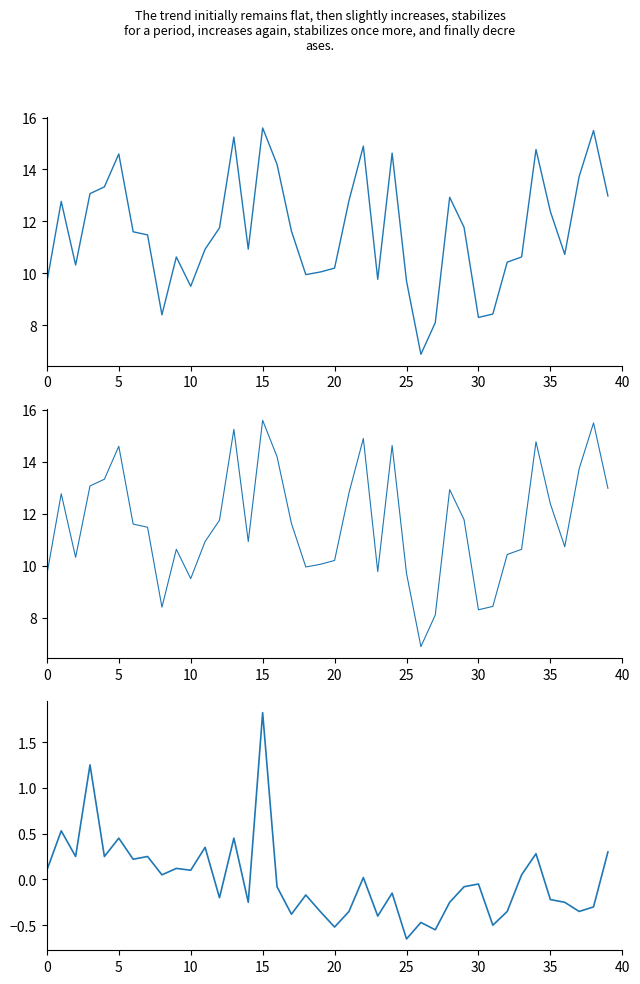

Does the chart display data point markers on the line(s)?

No